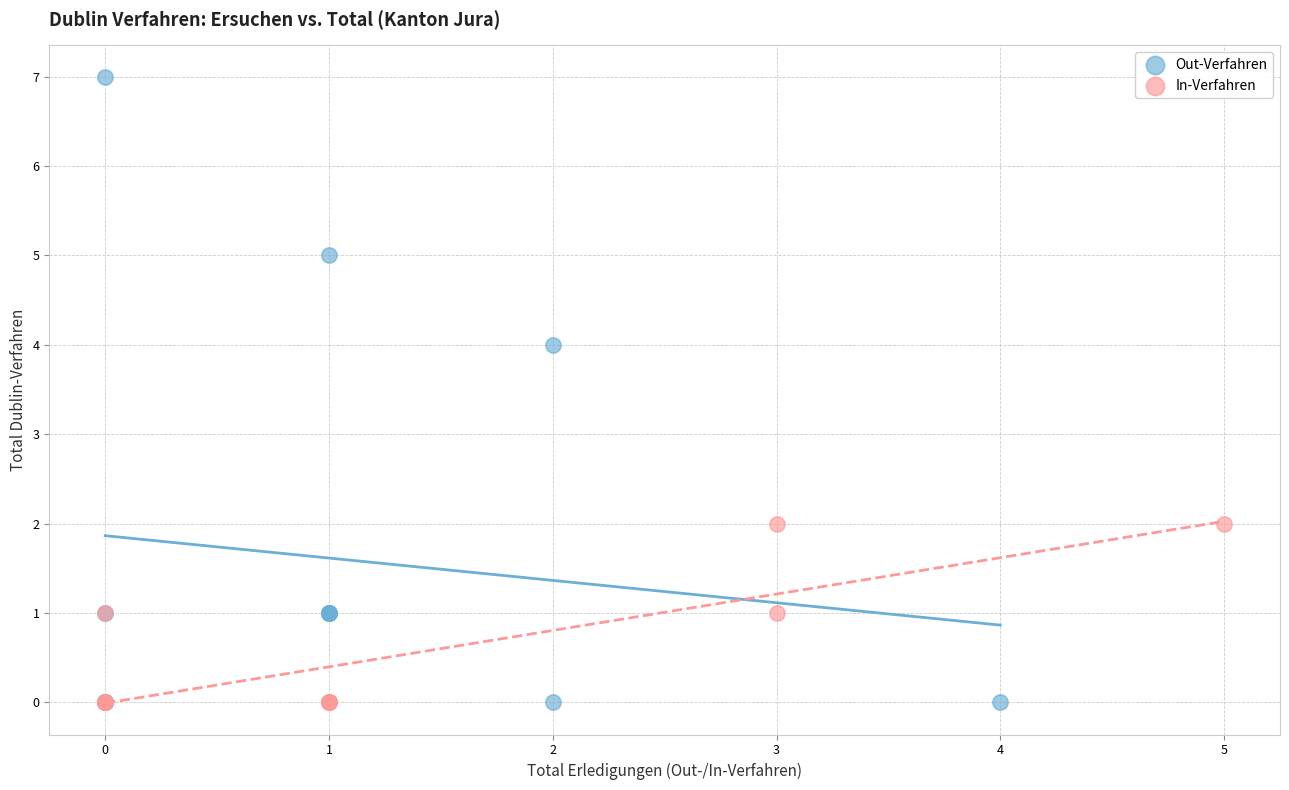

Which series reaches the maximum Y coordinate?

Out-Verfahren